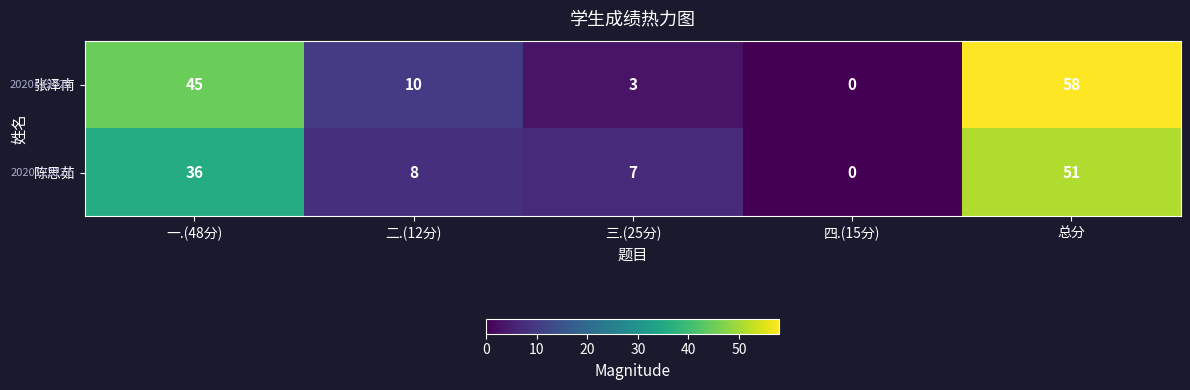

Reading left to right, extract all data points from this chart.

张泽南: 45	10	3	0	58
陈思茹: 36	8	7	0	51